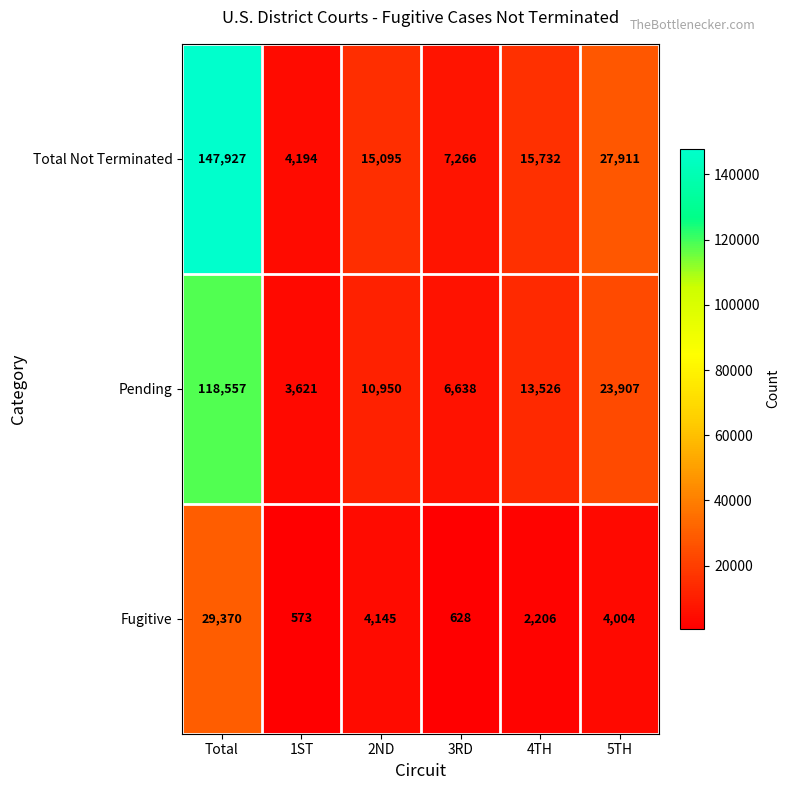

What is the difference between the maximum and second lowest values in the Fugitive series?

28742